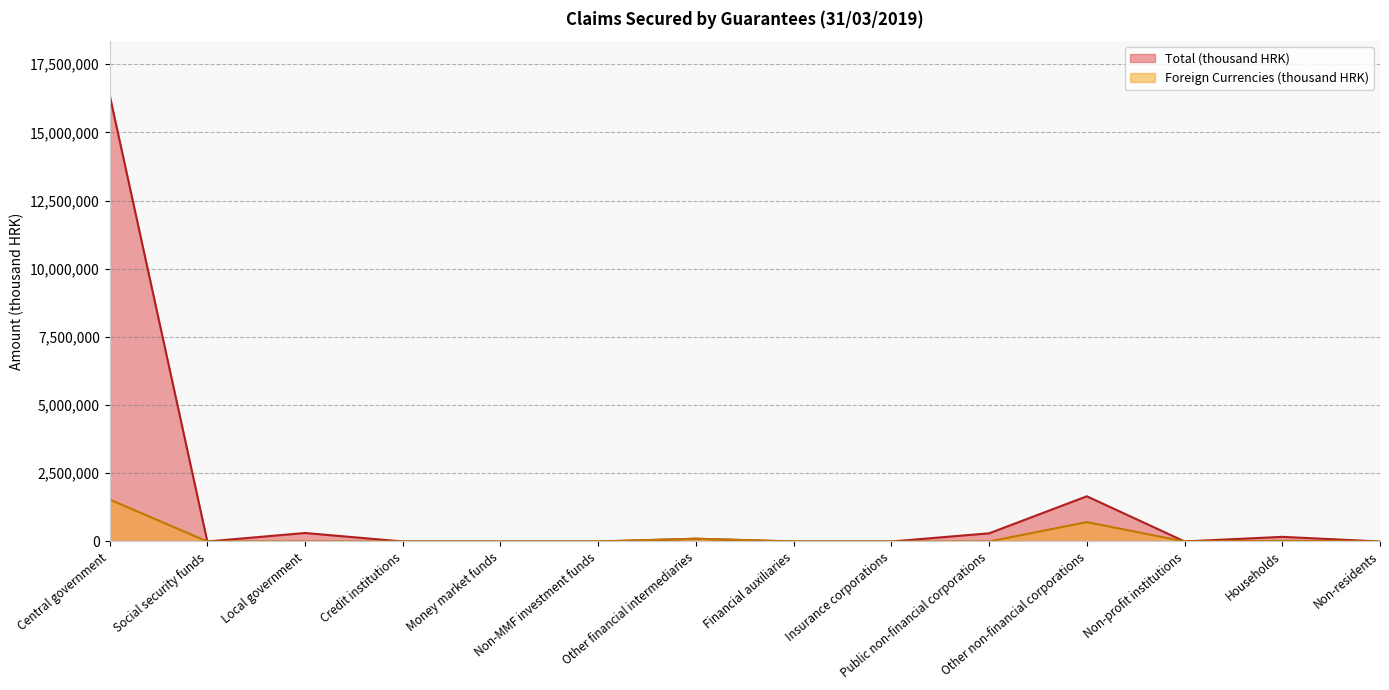

True or false: Total (thousand HRK) and Foreign Currencies (thousand HRK) cross at least once.

False